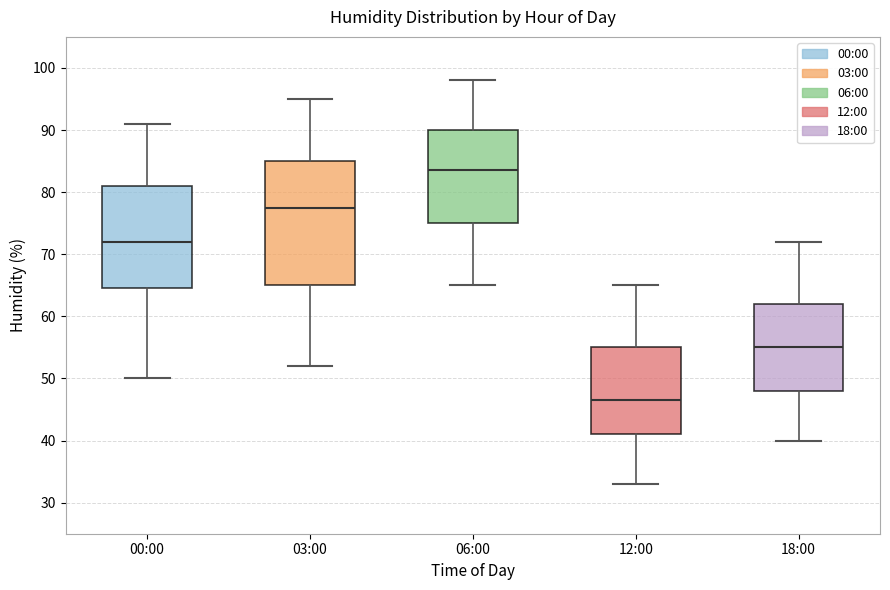

Which box is the tallest, from its lower edge to its upper edge?

03:00